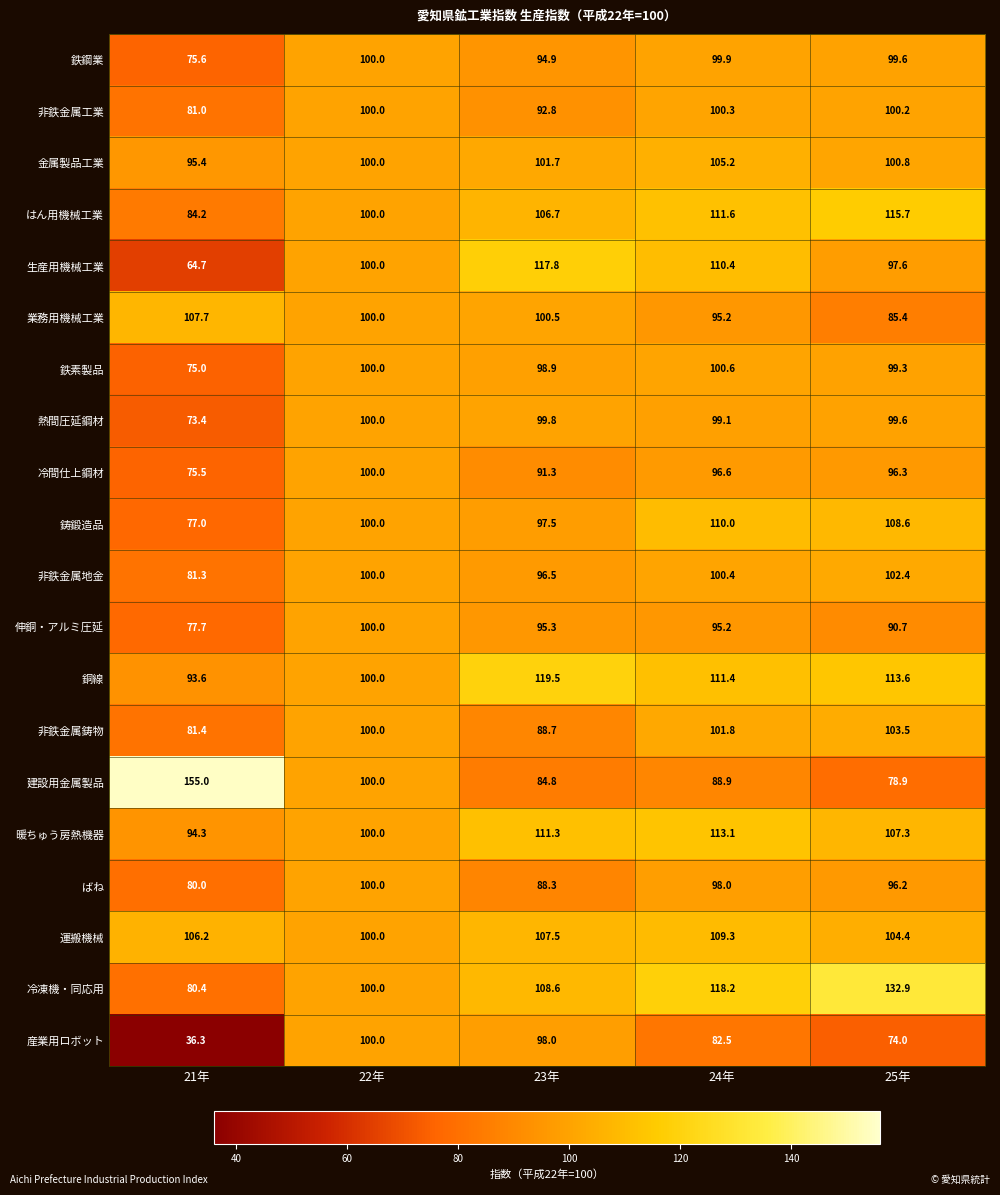

What is the sum of all 産業用ロボット values?

390.8